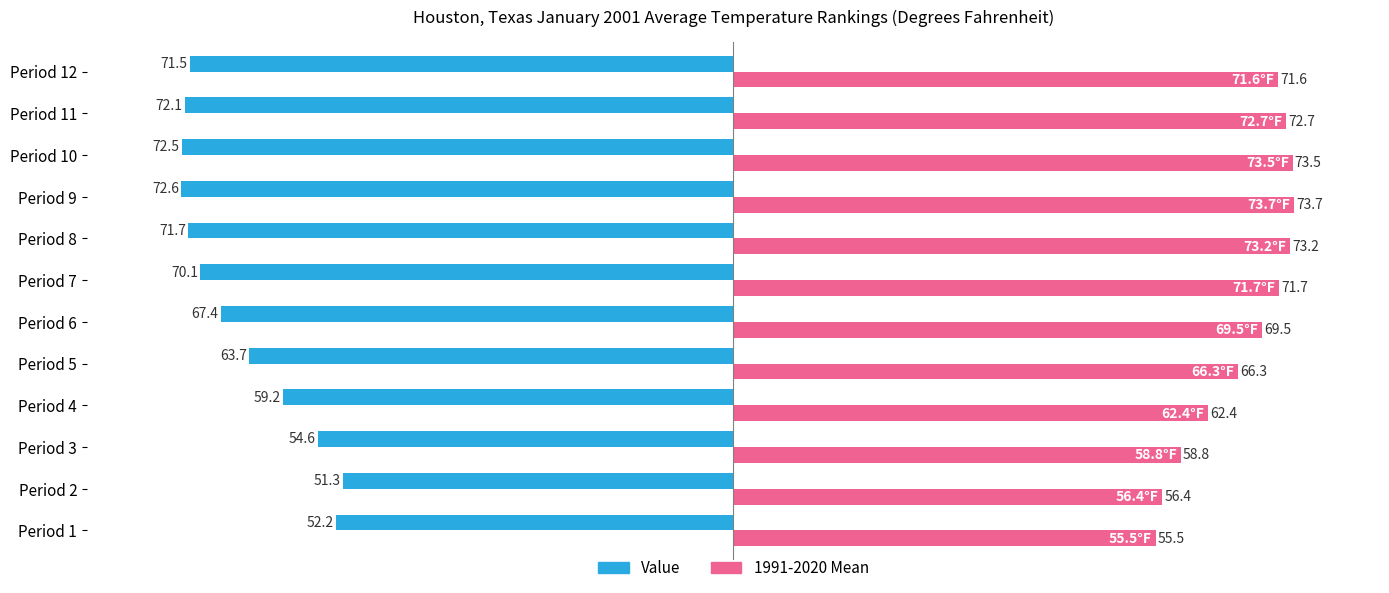

Rank the series by their average value, from highest to lowest.

1991-2020 Mean, Value